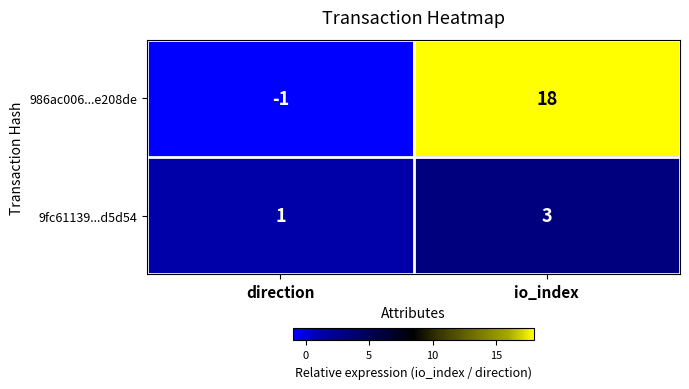

How many categories are shown in the chart?

2